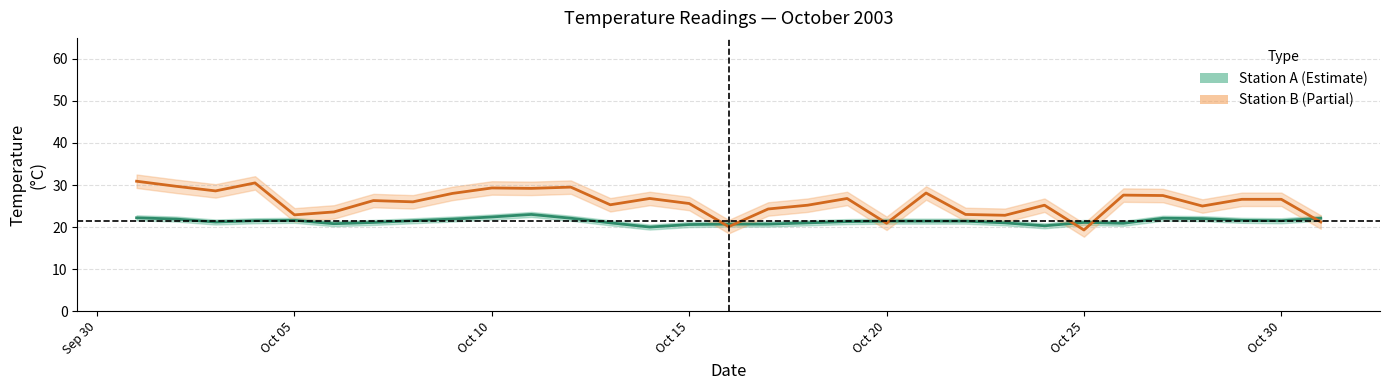

What is the difference between the maximum and minimum values in the Station A series?

3.0